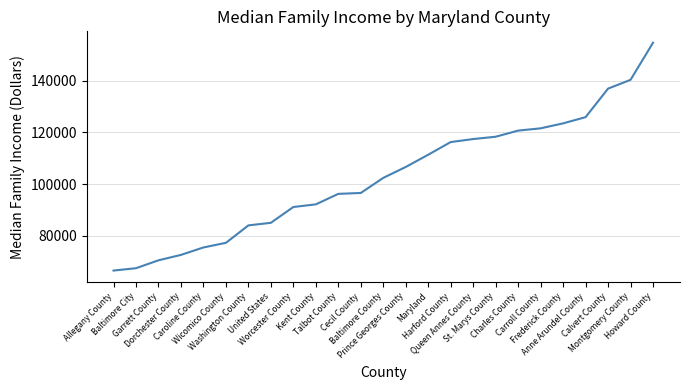

What is the smallest value displayed?

66549